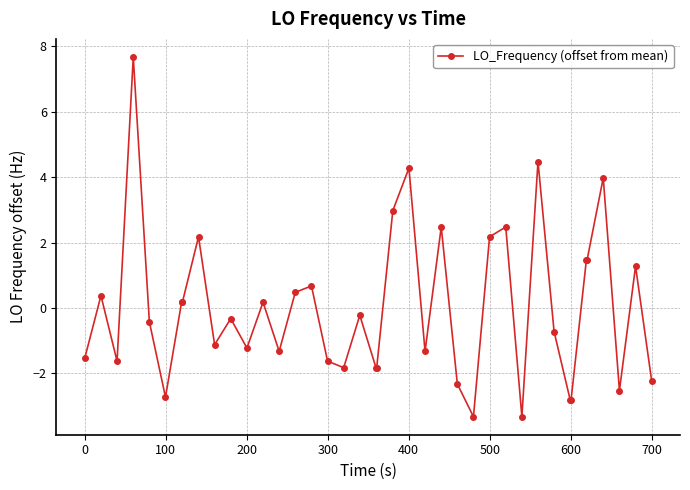

How many data points are less than 0?

22